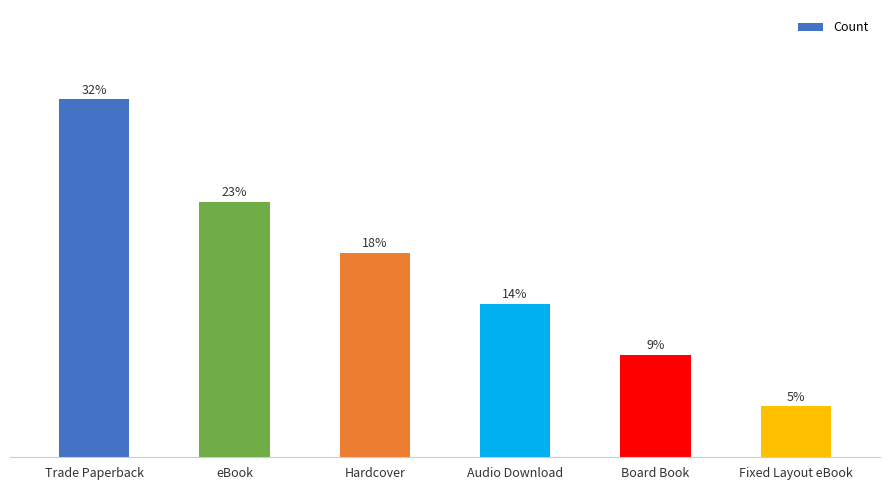

Where does the data first go above 4?

Trade Paperback